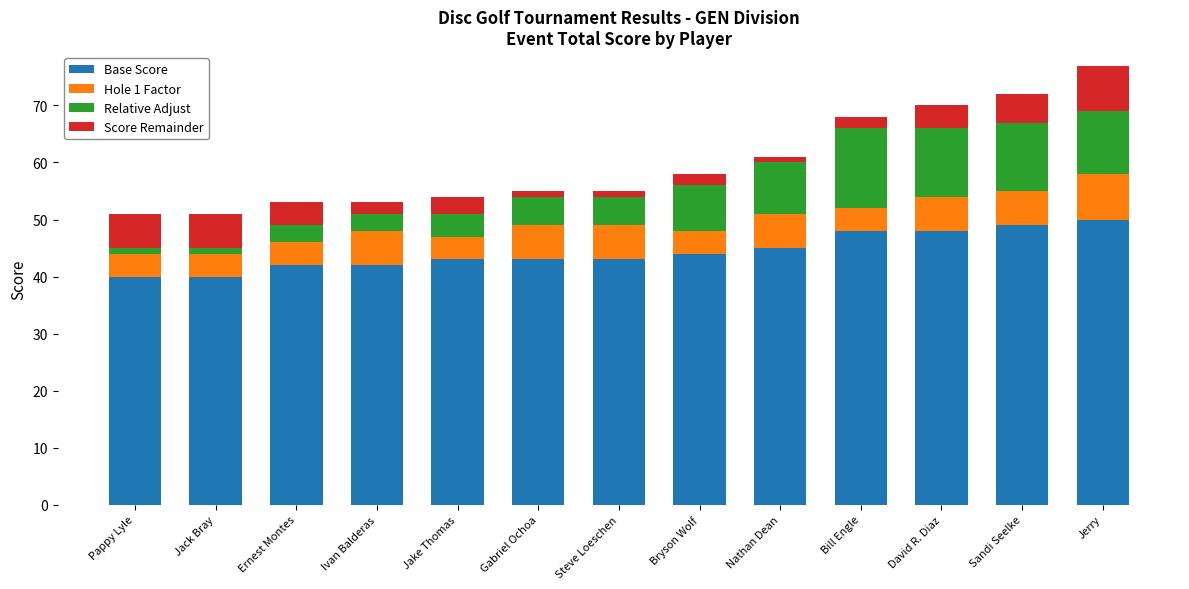

Which label corresponds to the largest value in the chart?

Jerry